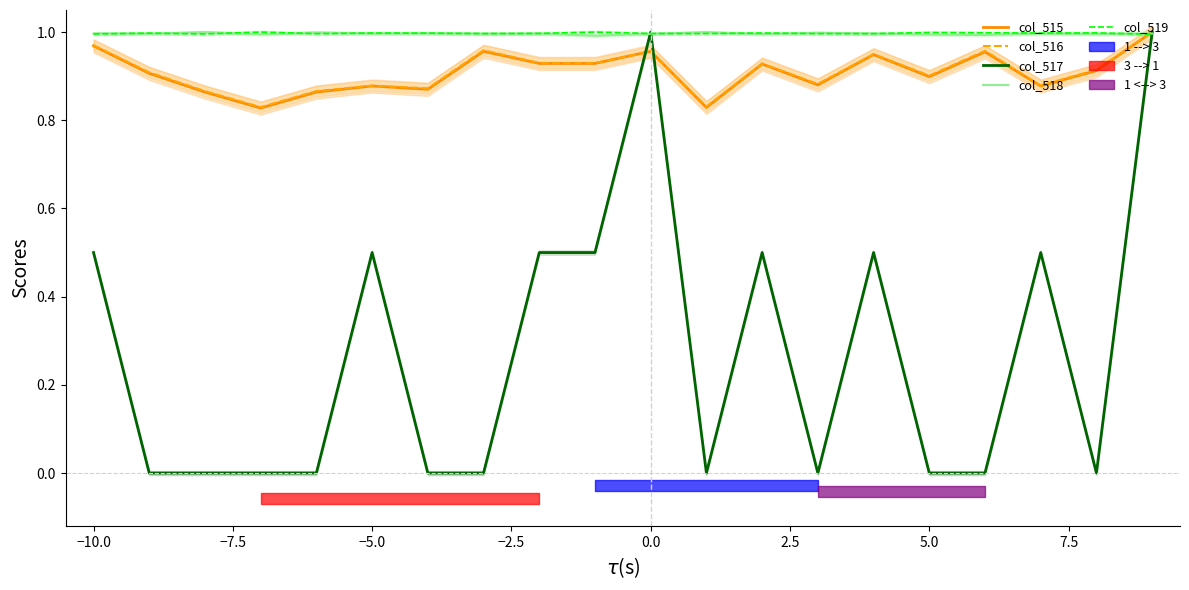

True or false: col_518 has a value of 1.7 at 0.0.

False